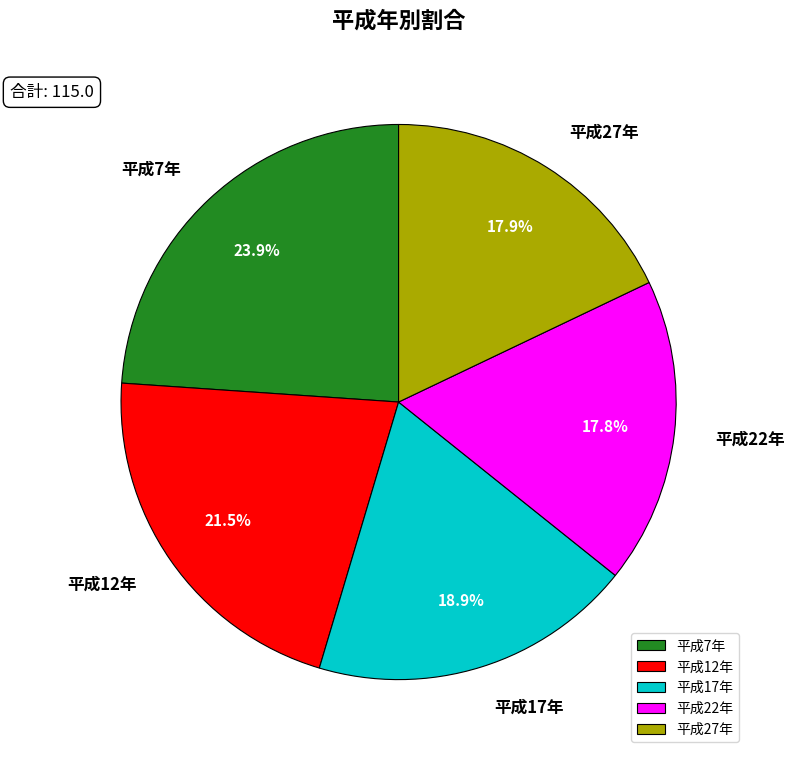

What percentage do 平成27年 and 平成22年 together represent?

35.7%